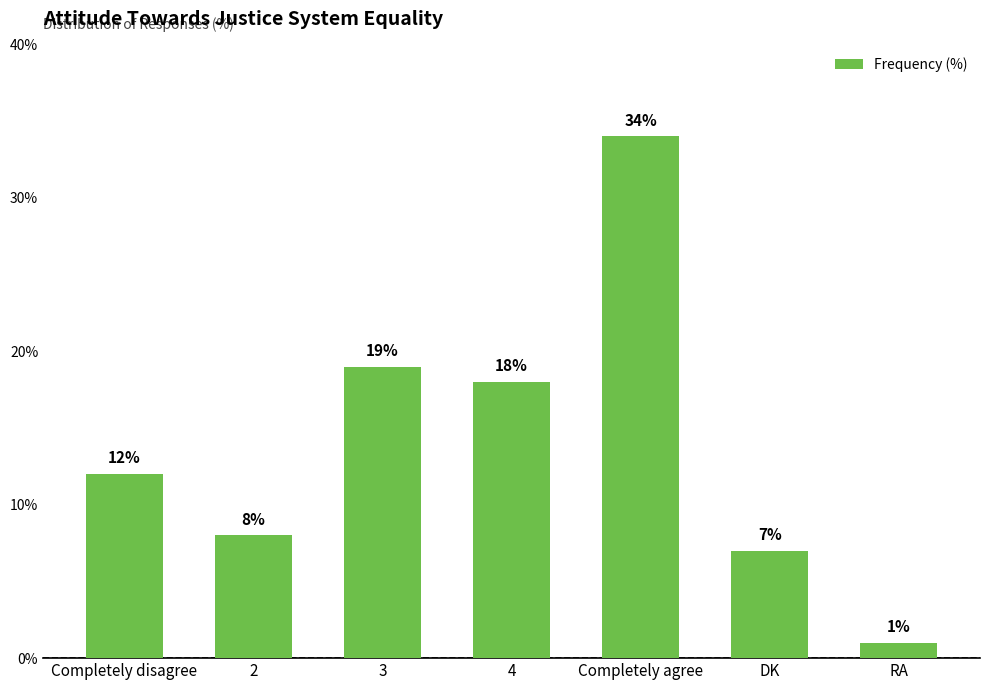

Reading left to right, transcribe all the data shown in this chart.

Completely disagree=12	2=8	3=19	4=18	Completely agree=34	DK=7	RA=1